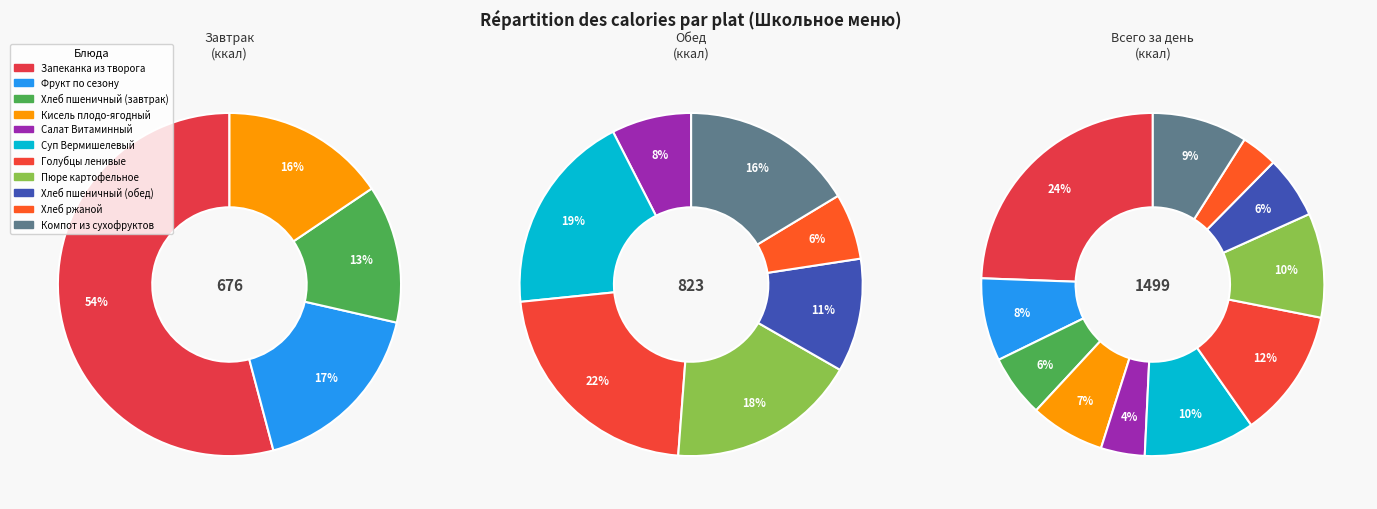

Does Голубцы ленивые account for over 50% of the chart?

No